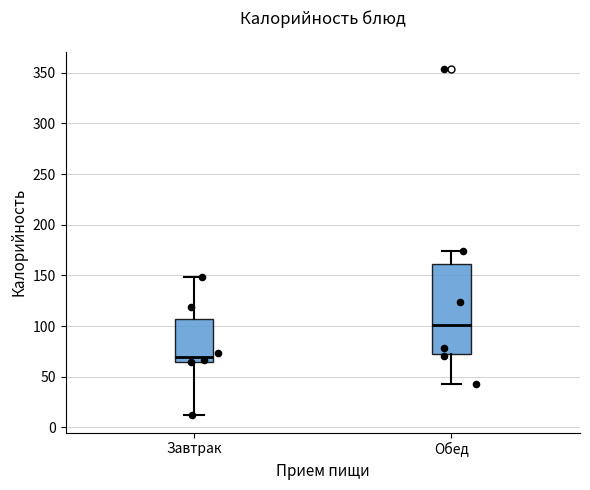

Which box's median line is the highest?

Обед